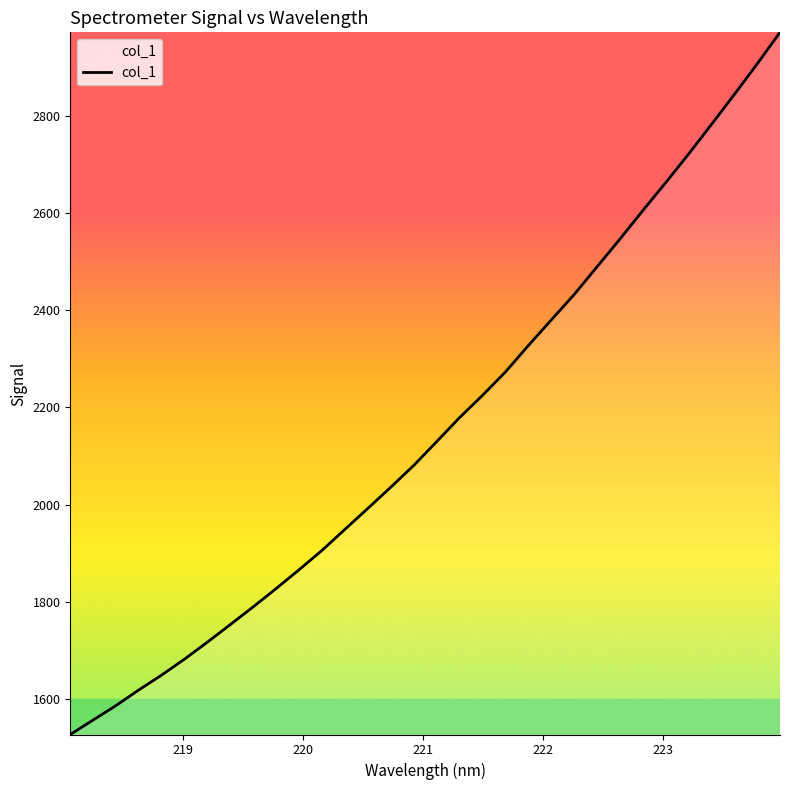

What is the maximum value shown in the chart?

2971.5